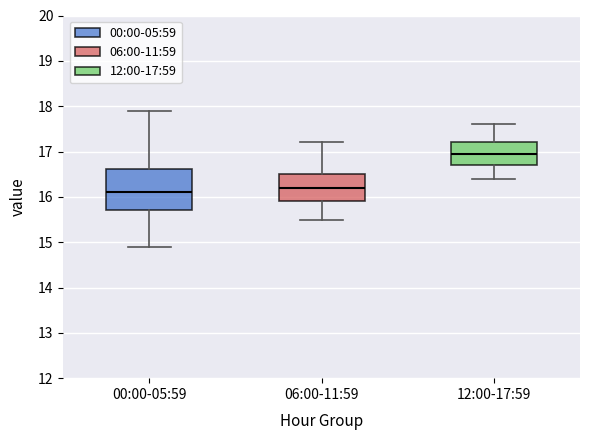

Comparing the boxes themselves (not the whiskers), which one is the tallest?

00:00-05:59